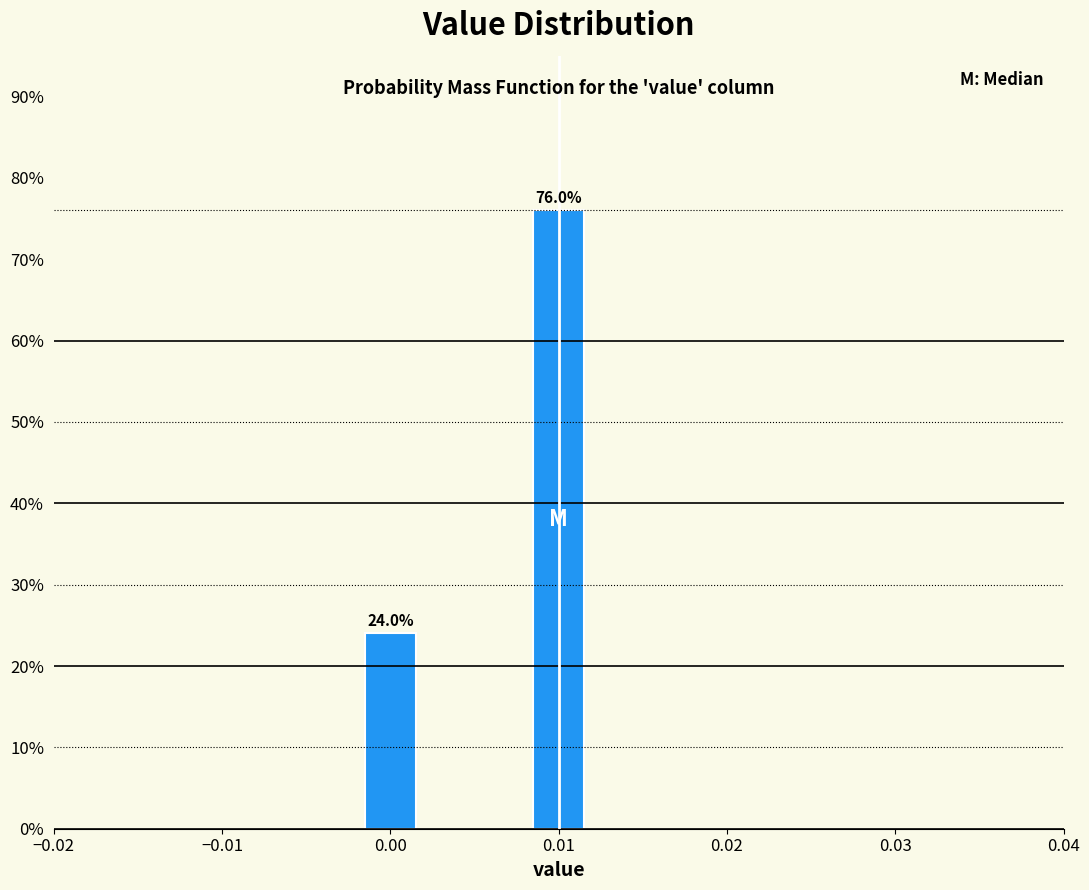

Reading left to right, list all the values displayed in this chart.

24	76